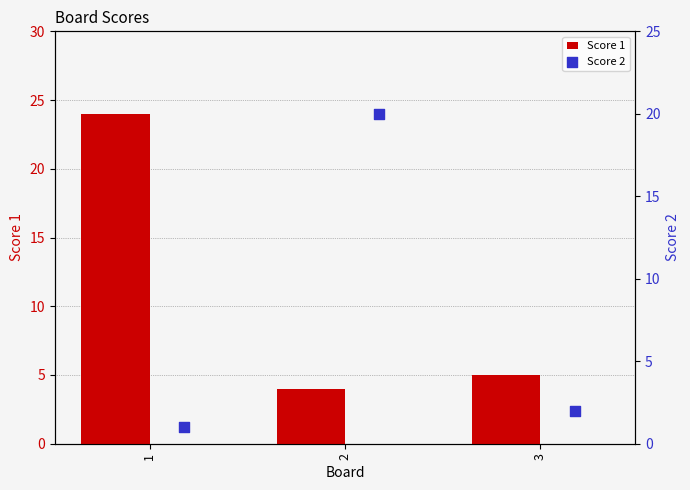

What are all the series names shown in the legend?

Score 1, Score 2